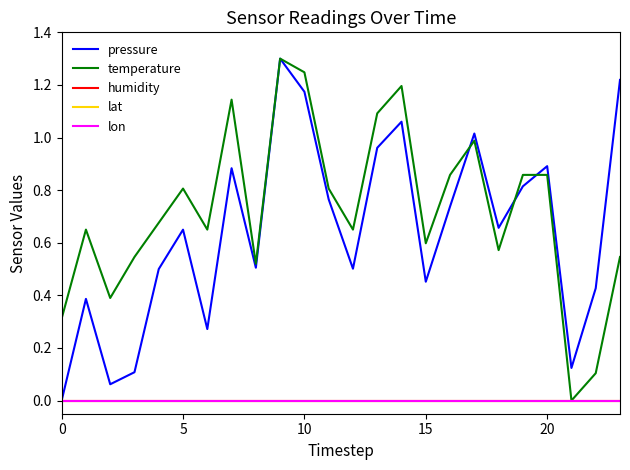

Is this an area chart (filled region under the line)?

No